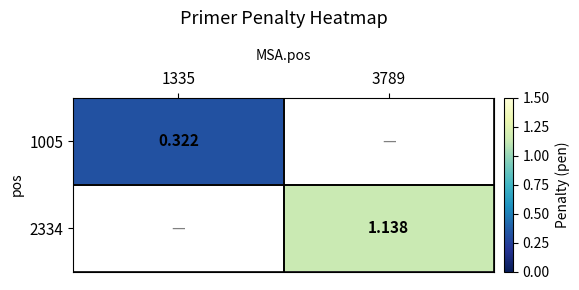

At how many categories does at least one series exceed 0?

2